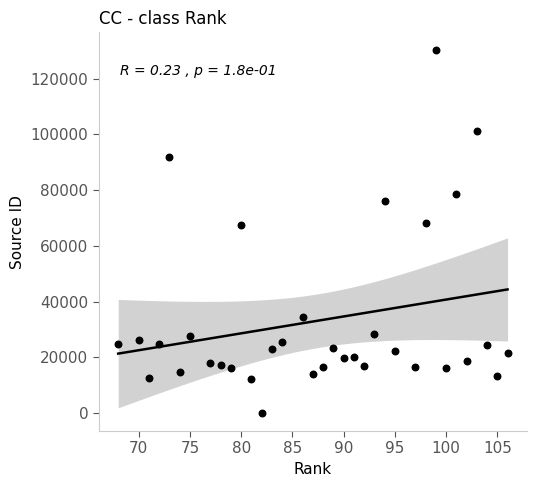

What is the range of X values (max minus min)?

38